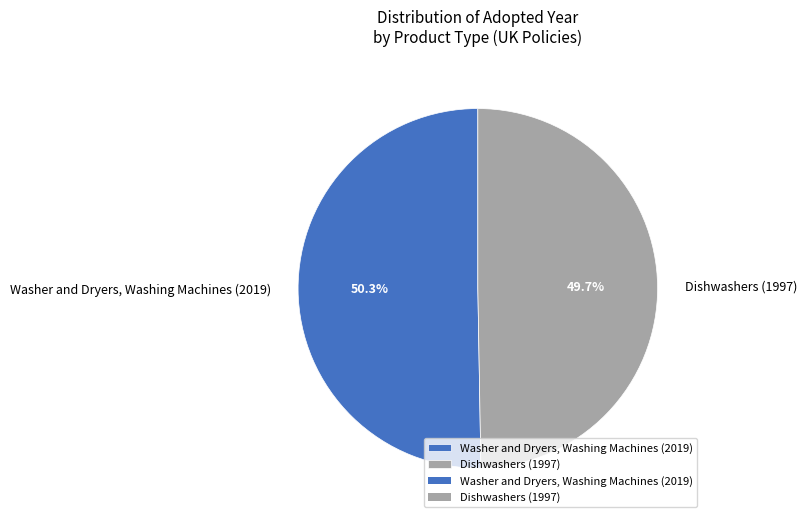

What is the smallest slice in the pie chart?

Dishwashers (1997)